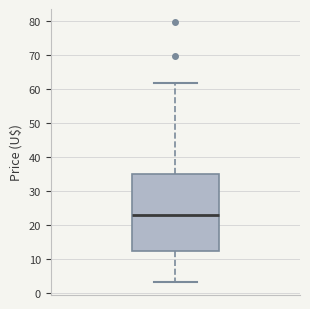

Transcribe this box plot: give where the median line is, the range the box spans, and where the two whiskers end, as read against the y-axis. The values are not printed on the chart, so give them approximately, as read against the axis.

median 23, box 13 to 35, whiskers 3 to 62